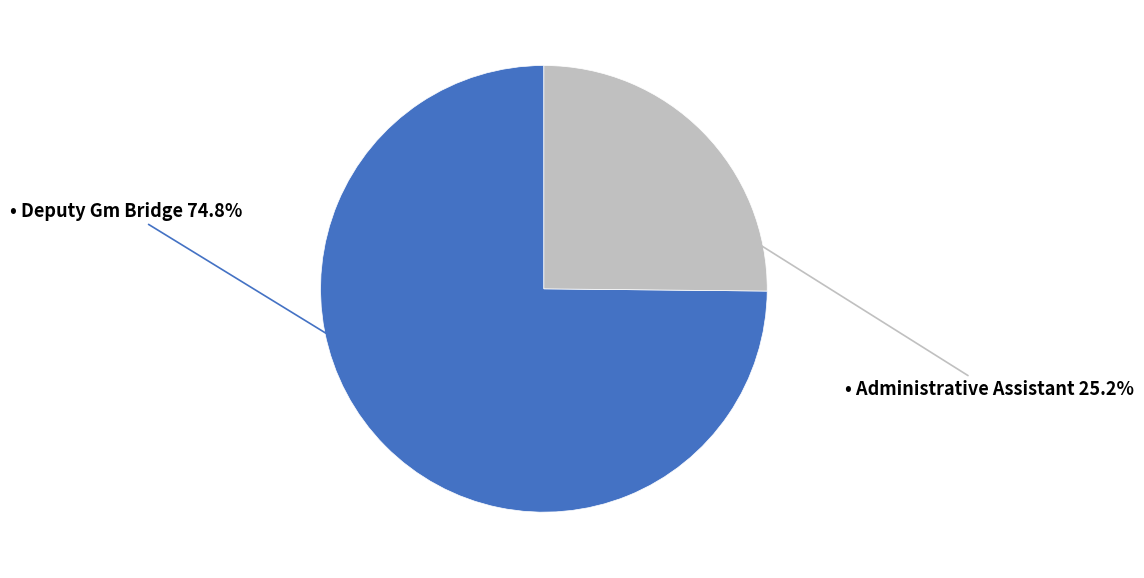

Is there a majority slice in this chart?

Yes